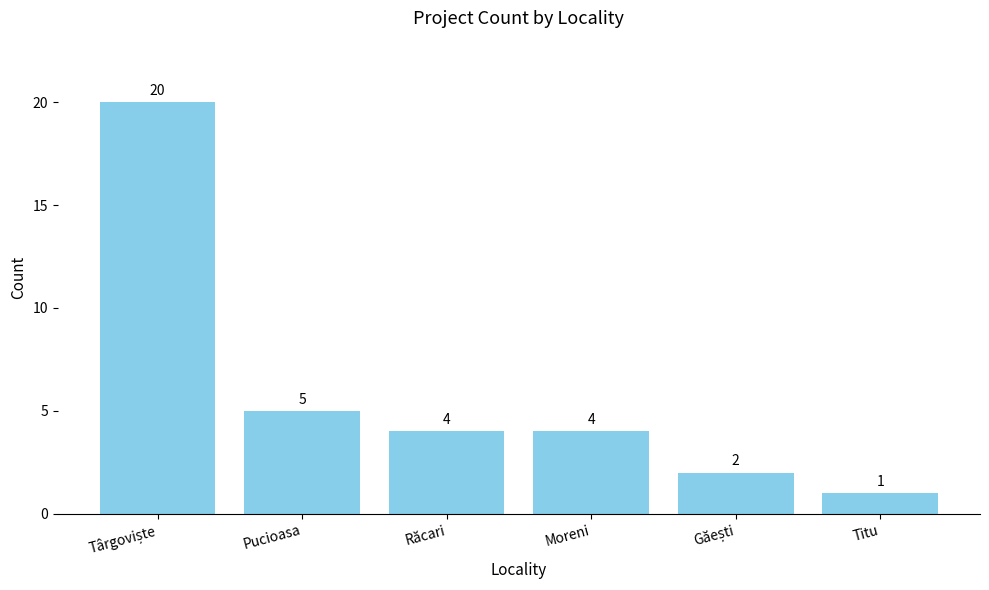

How many bars are there in total?

6